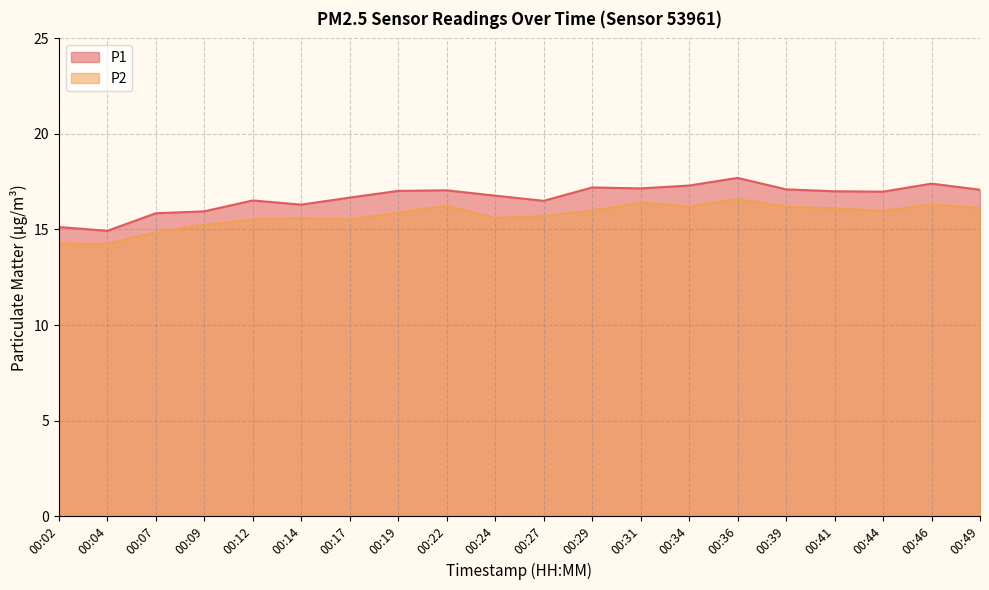

True or false: P1 and P2 cross at least once.

False